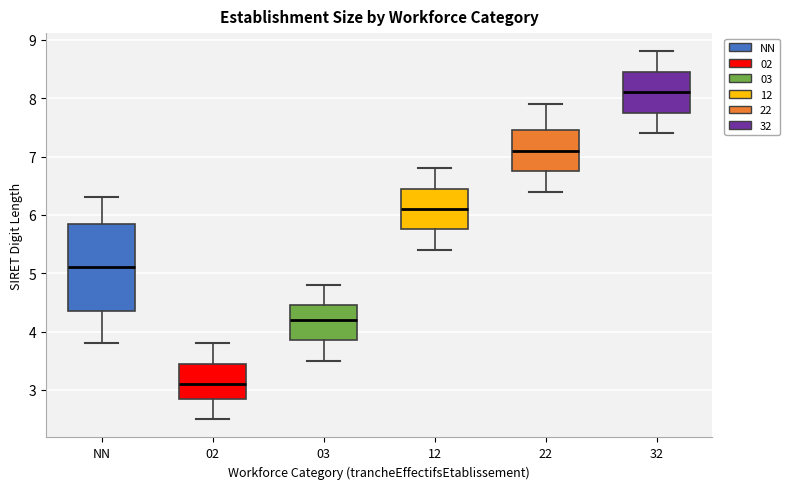

Comparing the boxes themselves (not the whiskers), which one is the tallest?

NN